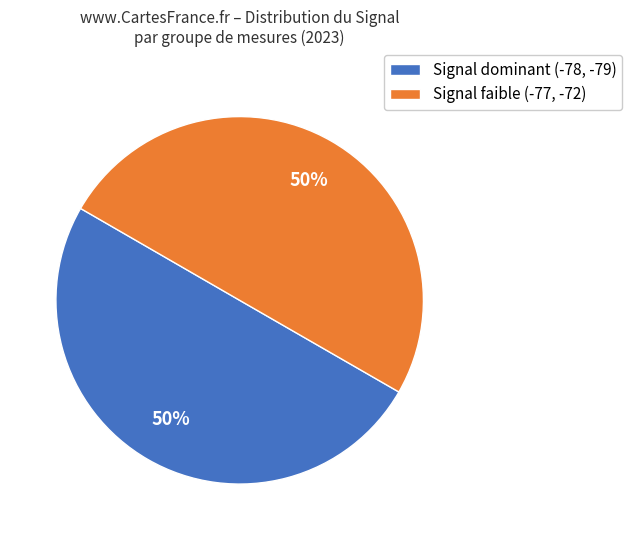

The Signal dominant (-78, -79) slice represents 44% of the pie. True or false?

False